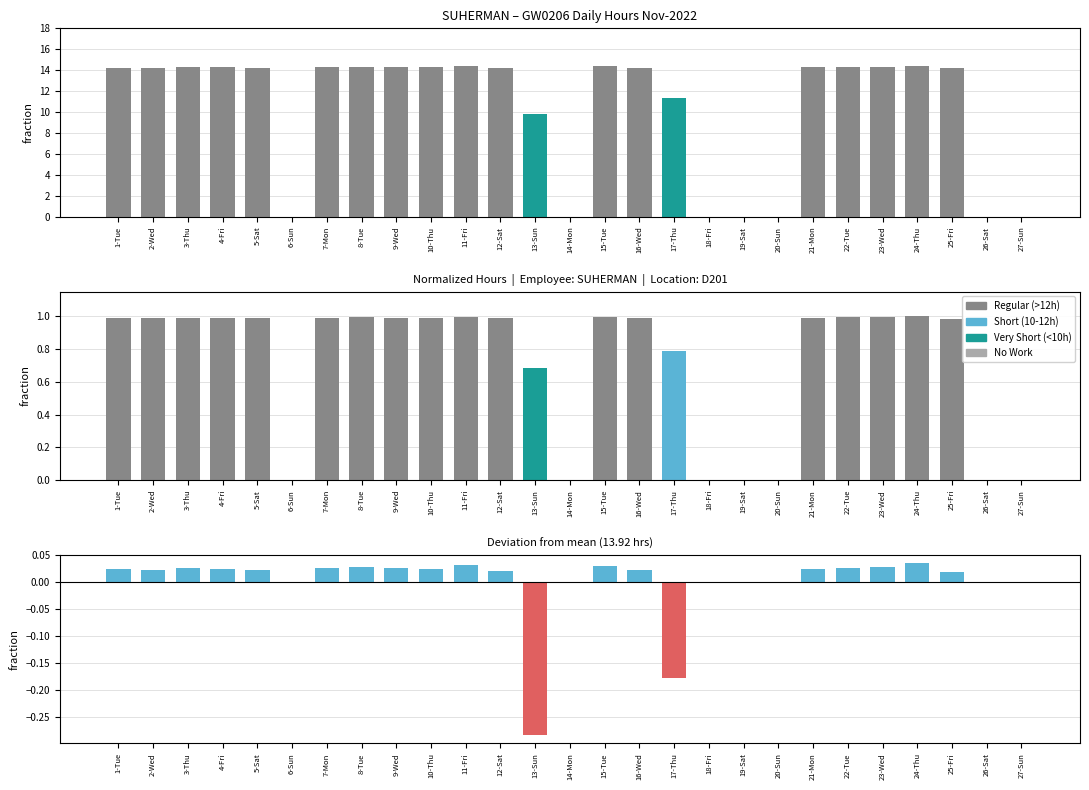

What is the label of the 26th bar from the right?

2-Wed